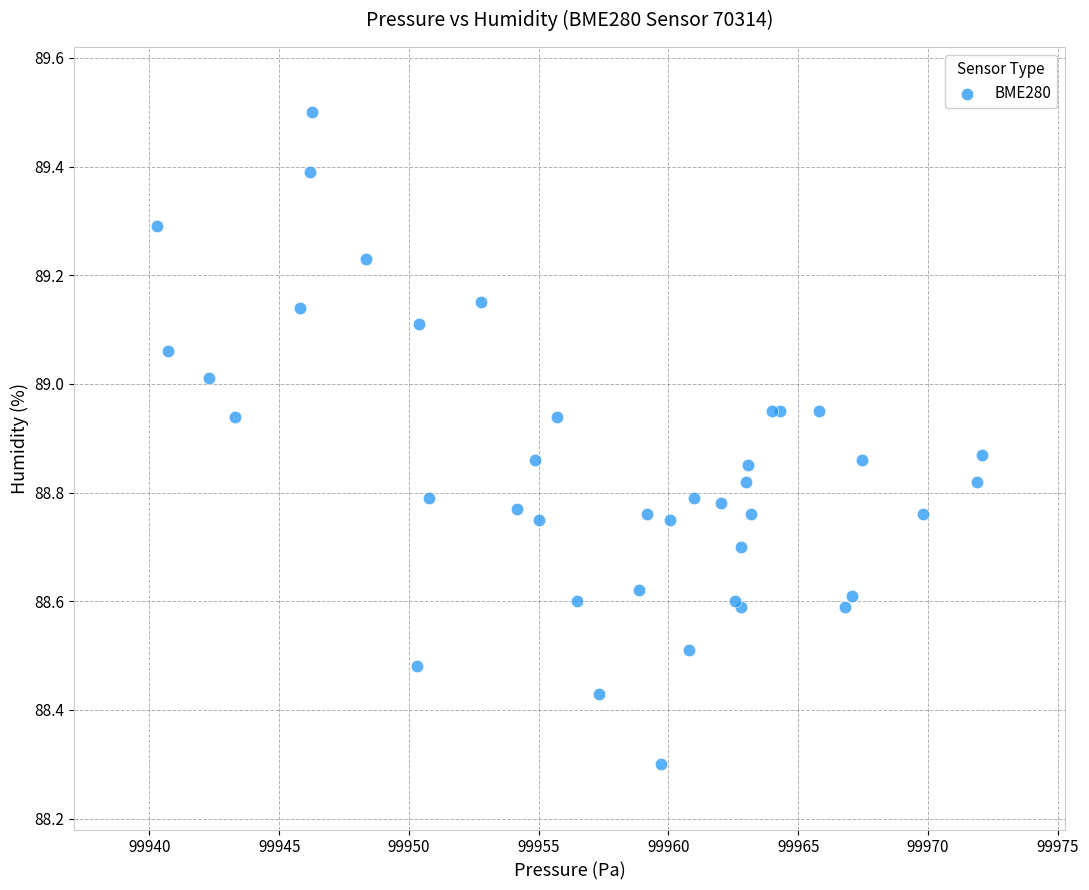

What Y value in the scatter plot is closest to 88?

88.3